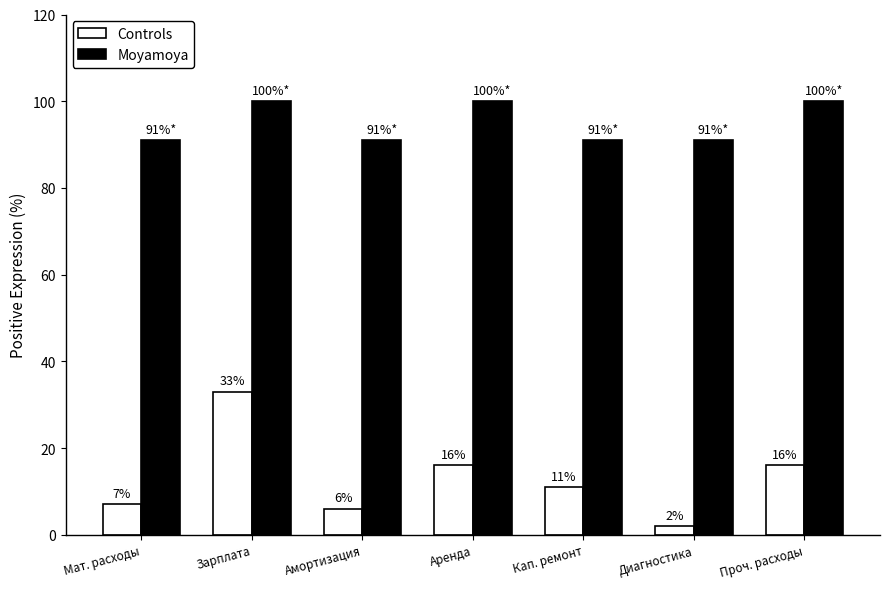

At how many categories does at least one series exceed 77?

7